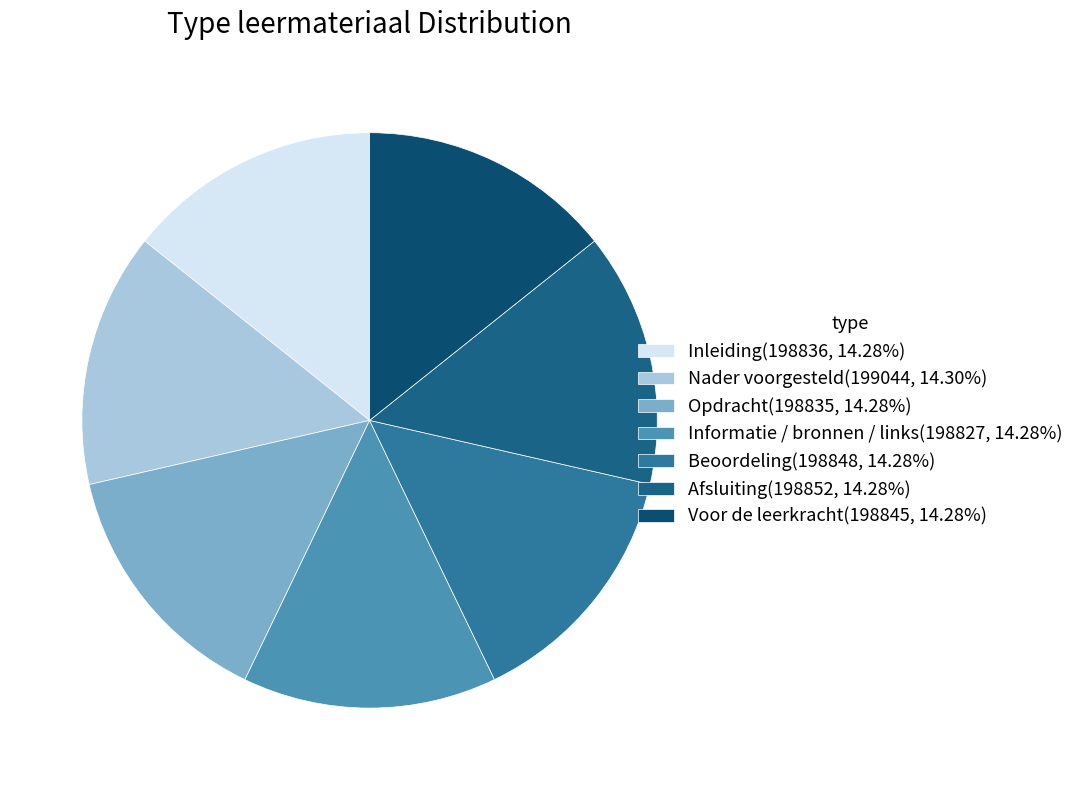

Count the number of slices in the pie.

7